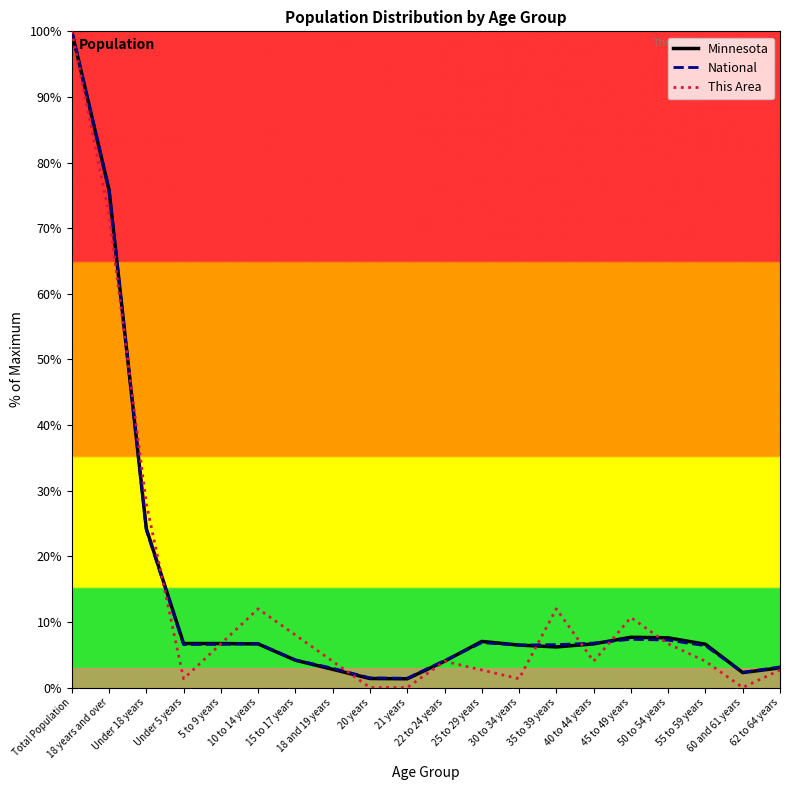

Which series has the largest range (max minus min)?

This Area